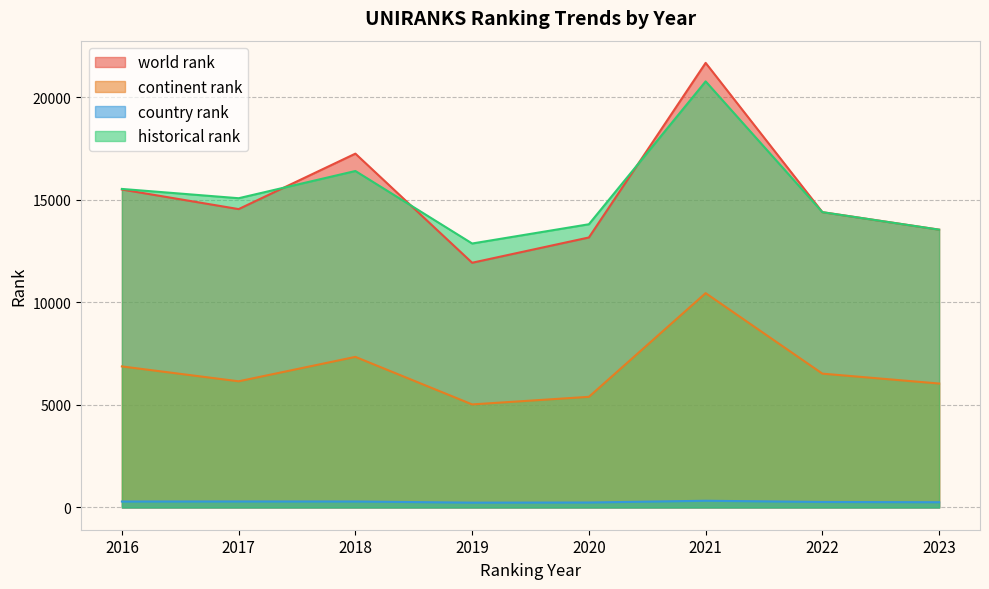

Which category has the highest value across all series?

2021